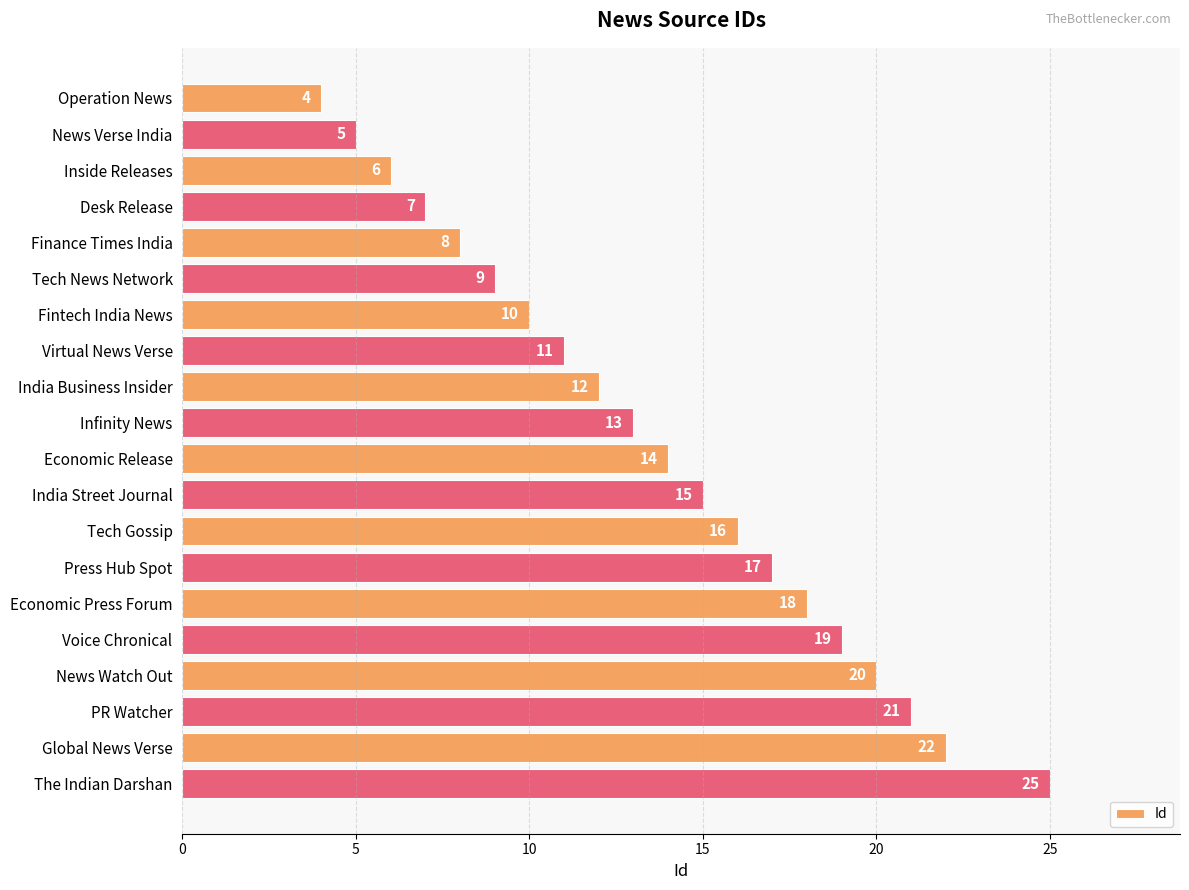

What is the average value?

14